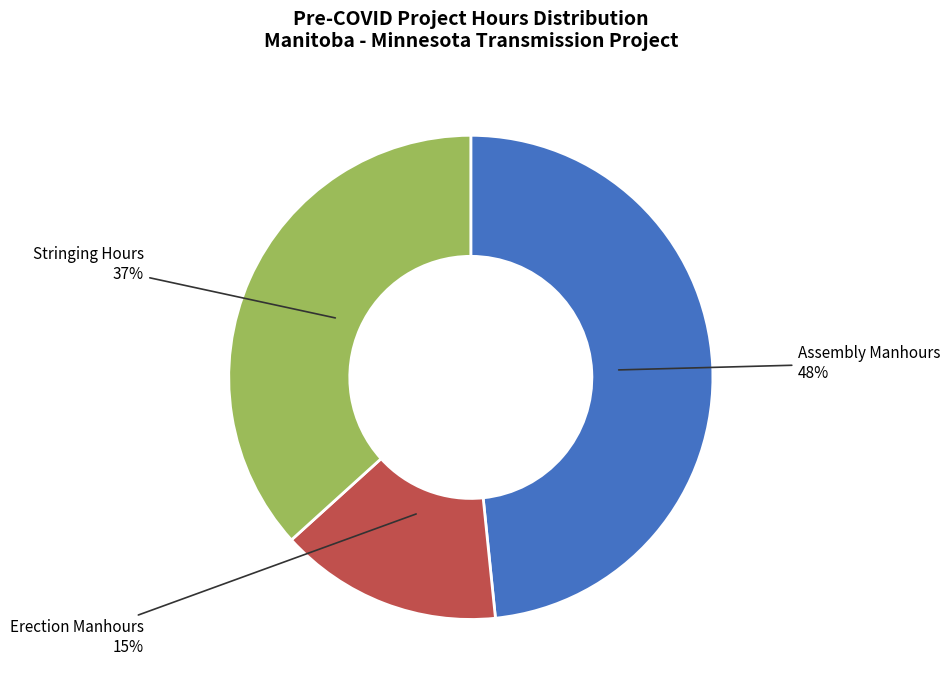

Is there a majority slice in this chart?

No